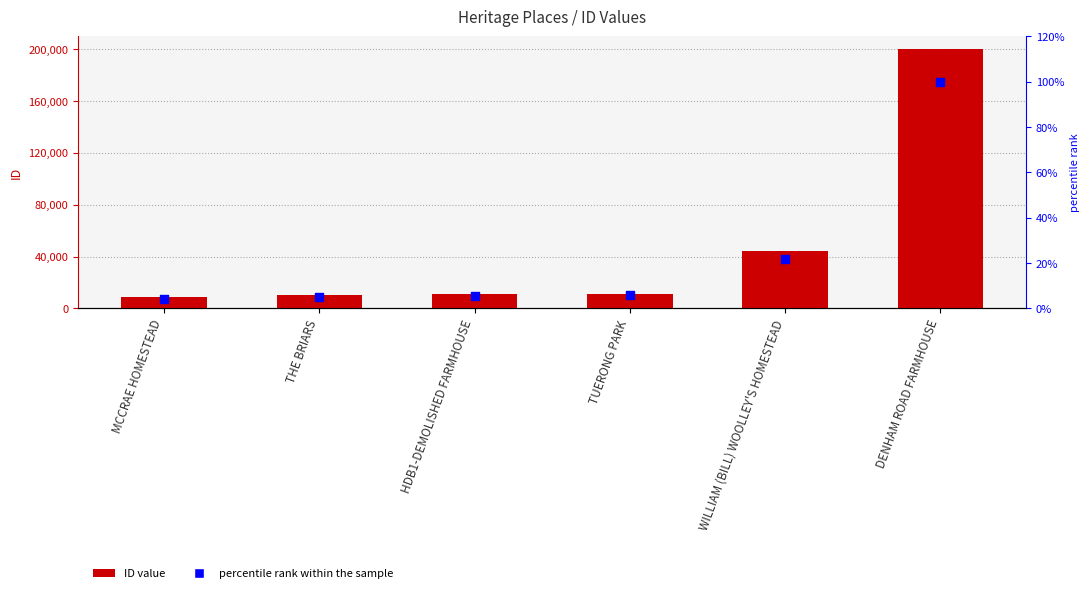

Which series reaches the minimum Y coordinate?

percentile rank within the sample